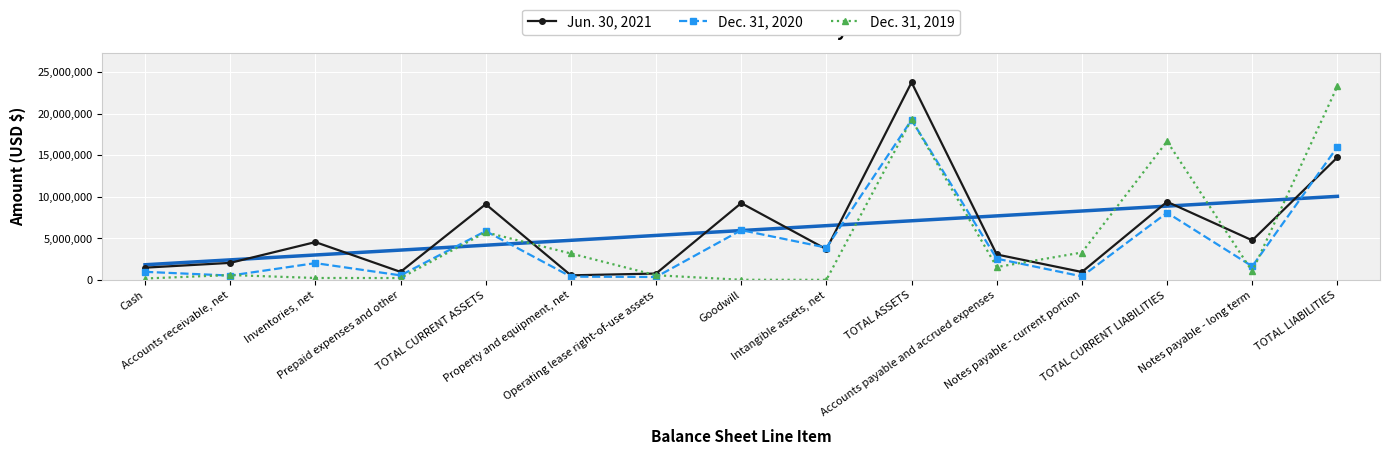

What is the label of the 1st point from the left?

Cash